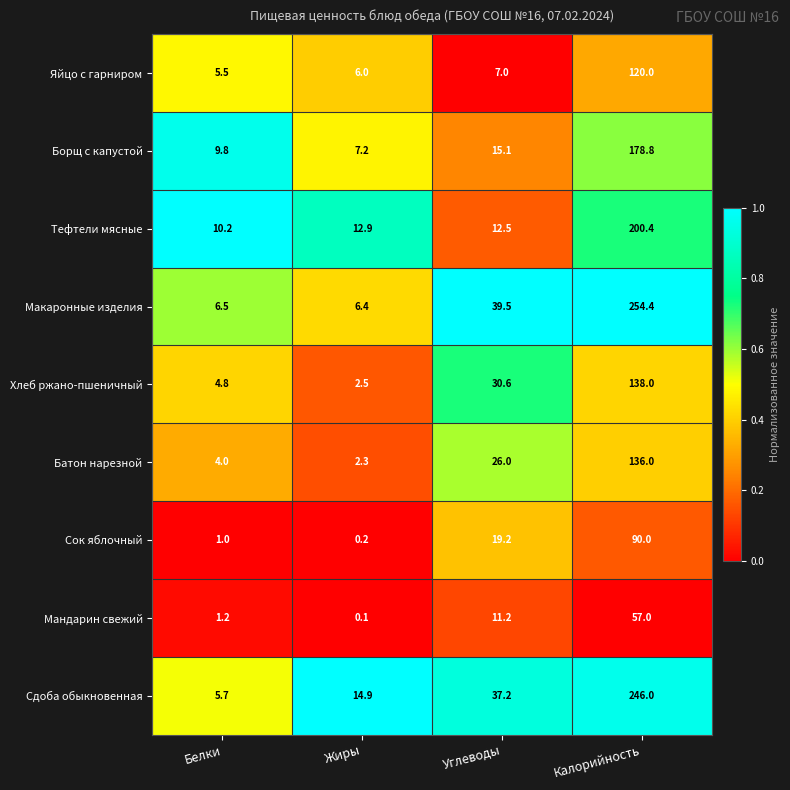

Which series has the widest spread of values?

Макаронные изделия